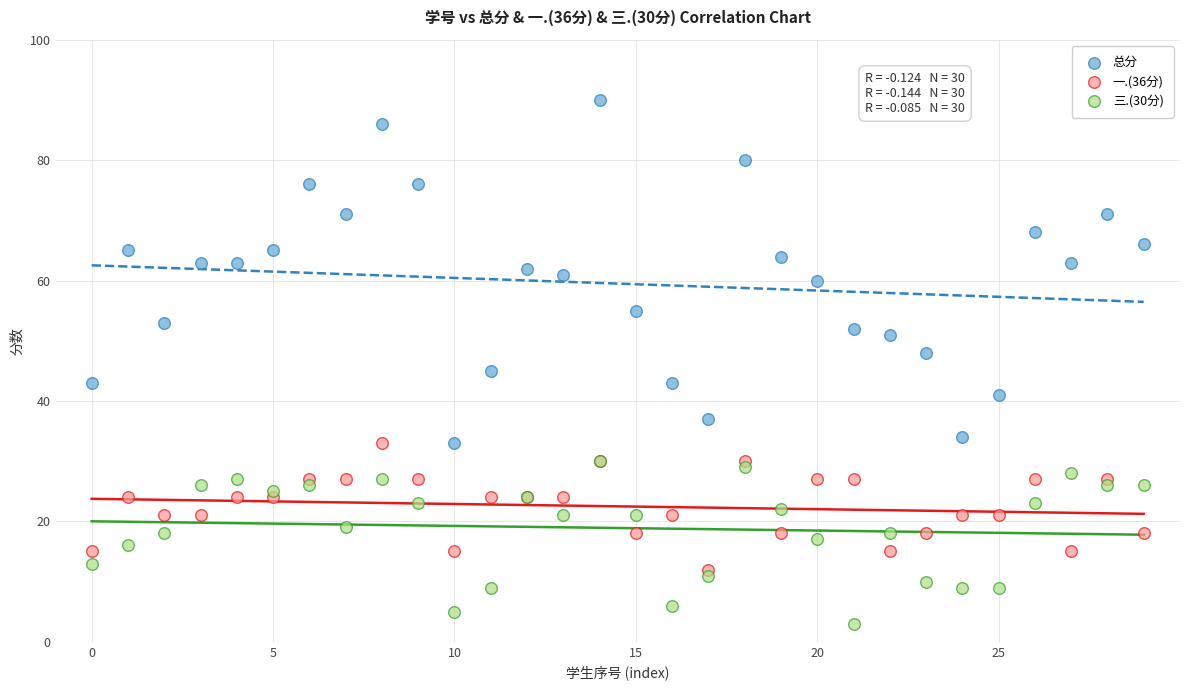

Which series contains the lowest Y value?

三.(30分)